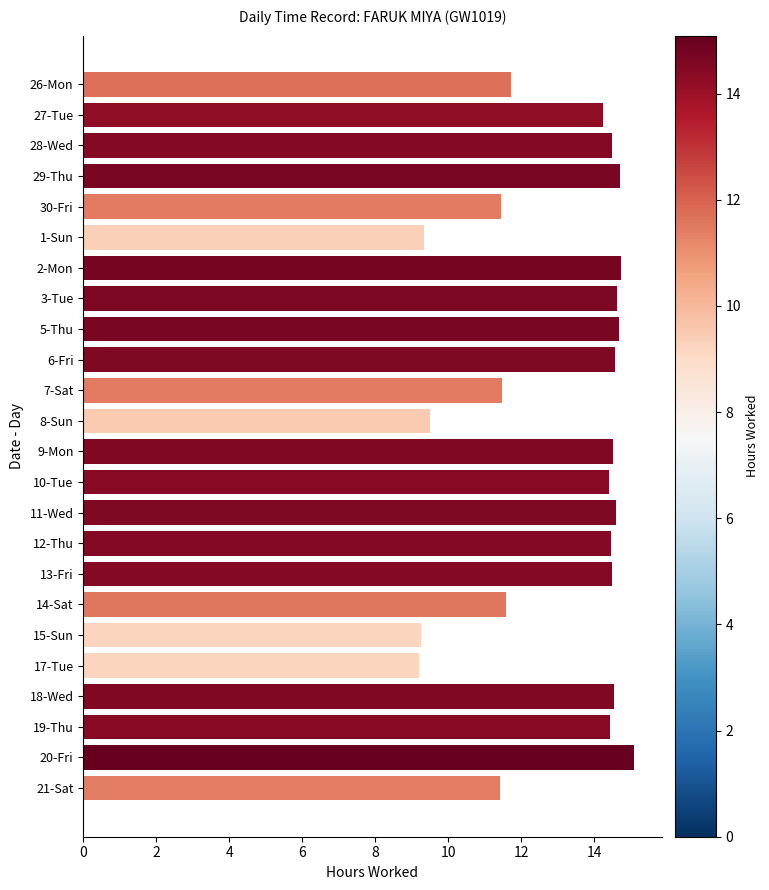

Approximately how many times larger is the value at 26-Mon compared to 1-Sun?

1.3